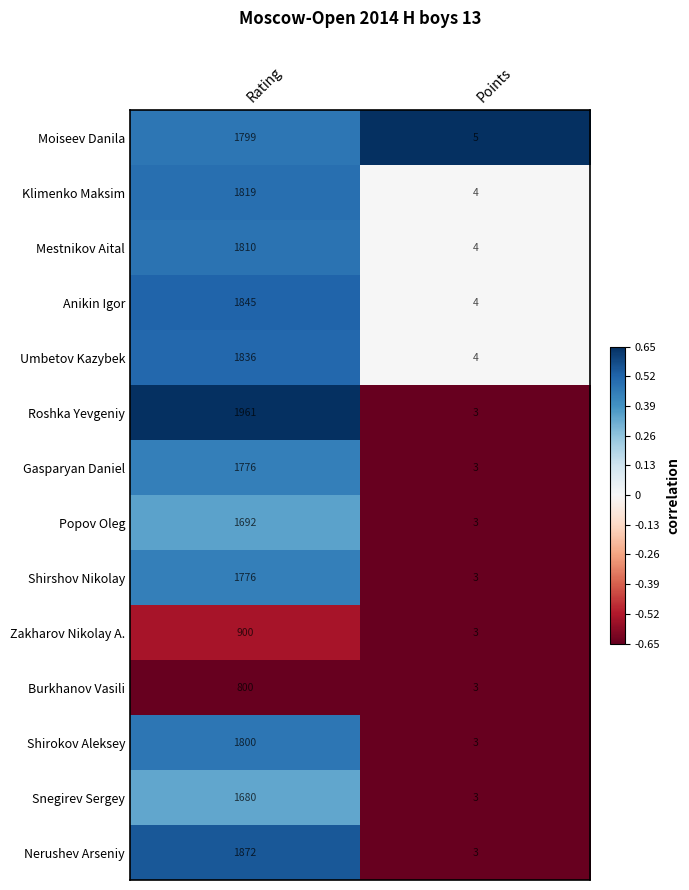

What is the maximum value shown in the chart?

1961